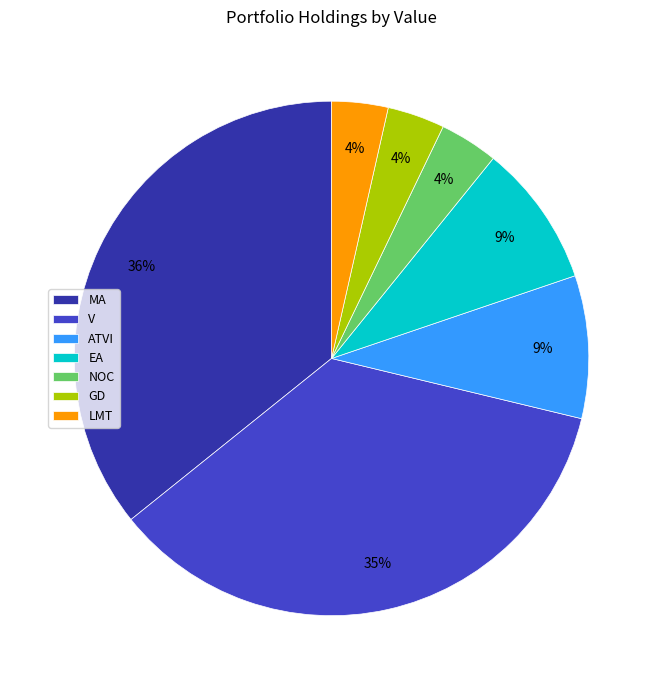

Does any single category account for the majority?

No